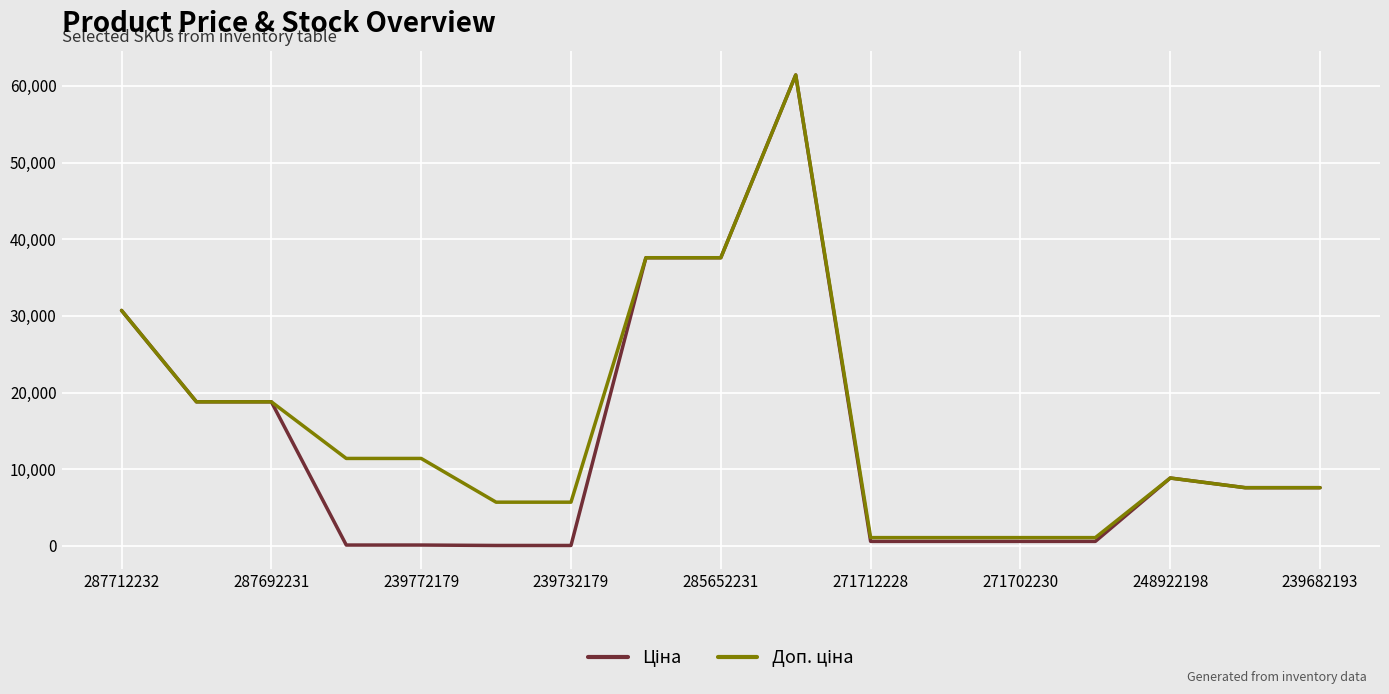

What is the sum of all Доп. ціна values?

267538.6